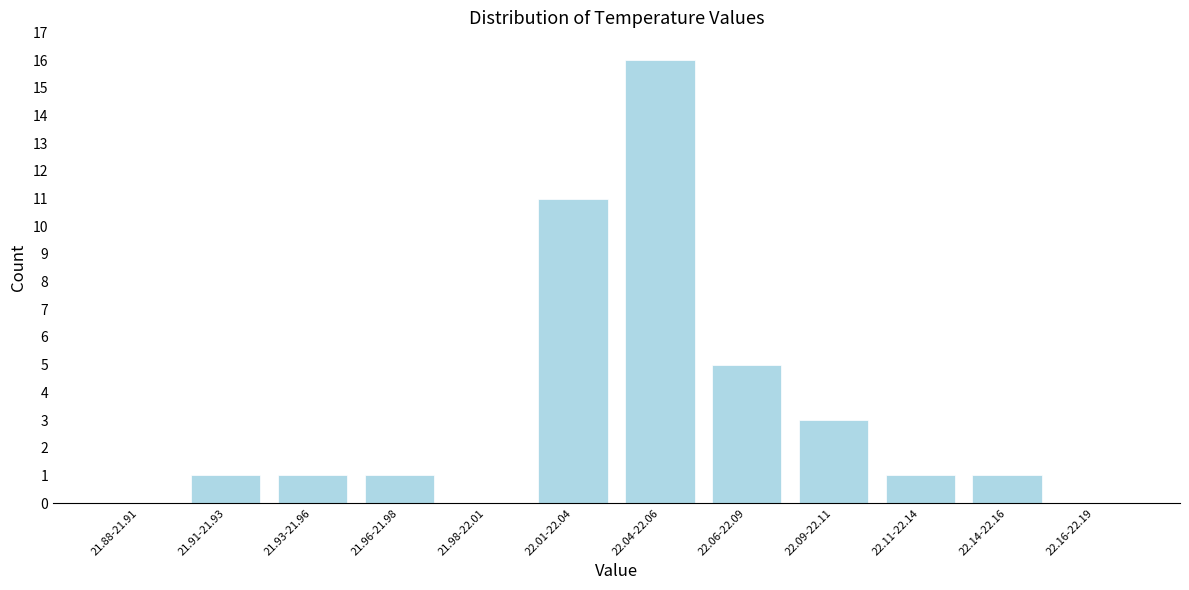

Reading left to right, extract all data points from this chart.

21.88-21.91=0	21.91-21.93=1	21.93-21.96=1	21.96-21.98=1	21.98-22.01=0	22.01-22.04=11	22.04-22.06=16	22.06-22.09=5	22.09-22.11=3	22.11-22.14=1	22.14-22.16=1	22.16-22.19=0